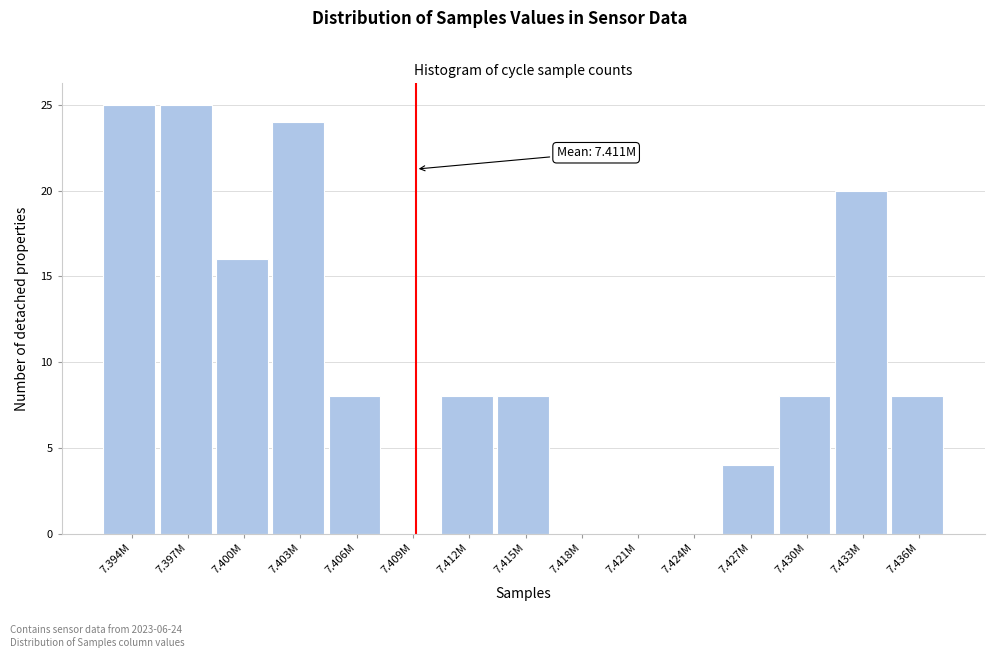

What is the sum of the values at 7.424M and 7.403M?

24